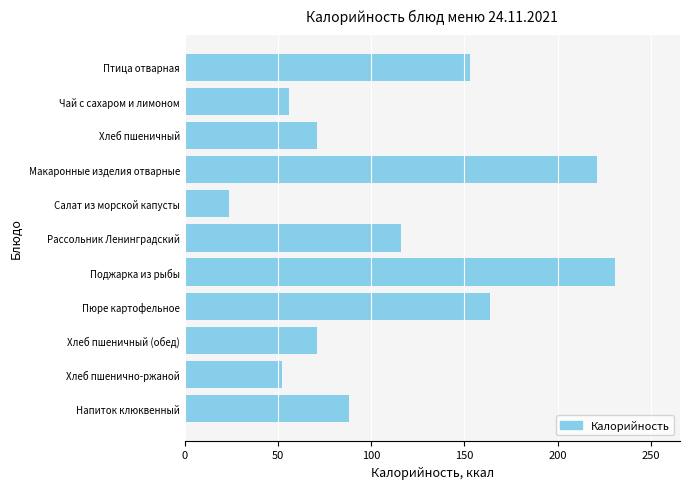

What is the greatest value displayed?

231